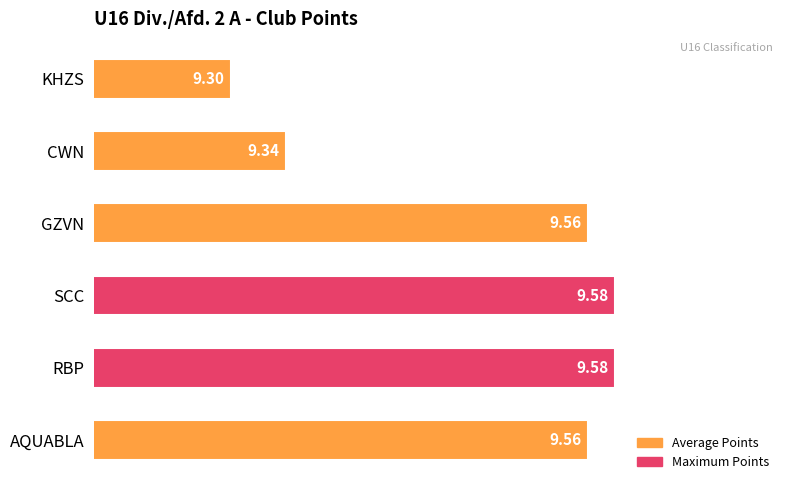

What is the average value?

9.5